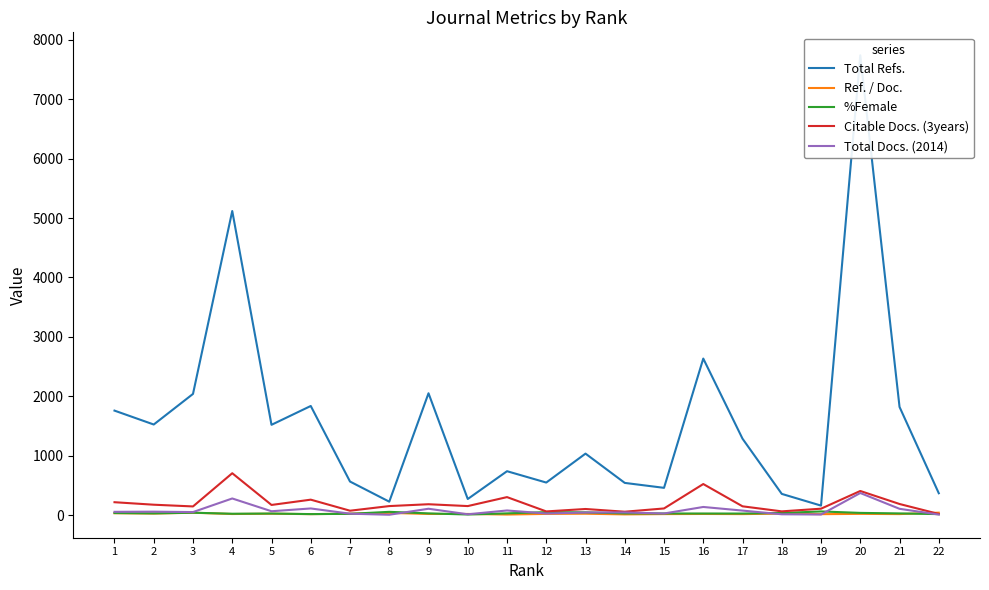

Reading right to left, transcribe all the data shown in this chart.

Total Refs.: 368.0	1821.0	7740.0	160.0	357.0	1286.0	2635.0	459.0	542.0	1035.0	548.0	739.0	271.0	2051.0	226.0	565.0	1837.0	1520.0	5119.0	2040.0	1525.0	1759.0
Ref. / Doc.: 40.9	17.2	20.8	16.0	25.5	16.9	19.2	17.0	12.0	23.5	20.3	9.5	19.4	19.2	37.7	23.5	16.4	23.4	18.3	40.0	26.3	32.0
%Female: 16.7	28.5	37.2	61.5	35.5	26.3	26.7	27.4	28.6	46.1	50.0	29.3	10.0	29.1	55.0	21.4	16.9	26.5	22.9	40.5	29.0	35.0
Citable Docs. (3years): 19.0	187.0	406.0	108.0	63.0	148.0	523.0	112.0	57.0	103.0	62.0	303.0	152.0	183.0	152.0	74.0	260.0	171.0	705.0	146.0	175.0	217.0
Total Docs. (2014): 9.0	106.0	372.0	10.0	14.0	76.0	137.0	27.0	45.0	44.0	27.0	78.0	14.0	107.0	6.0	24.0	112.0	65.0	280.0	51.0	58.0	55.0